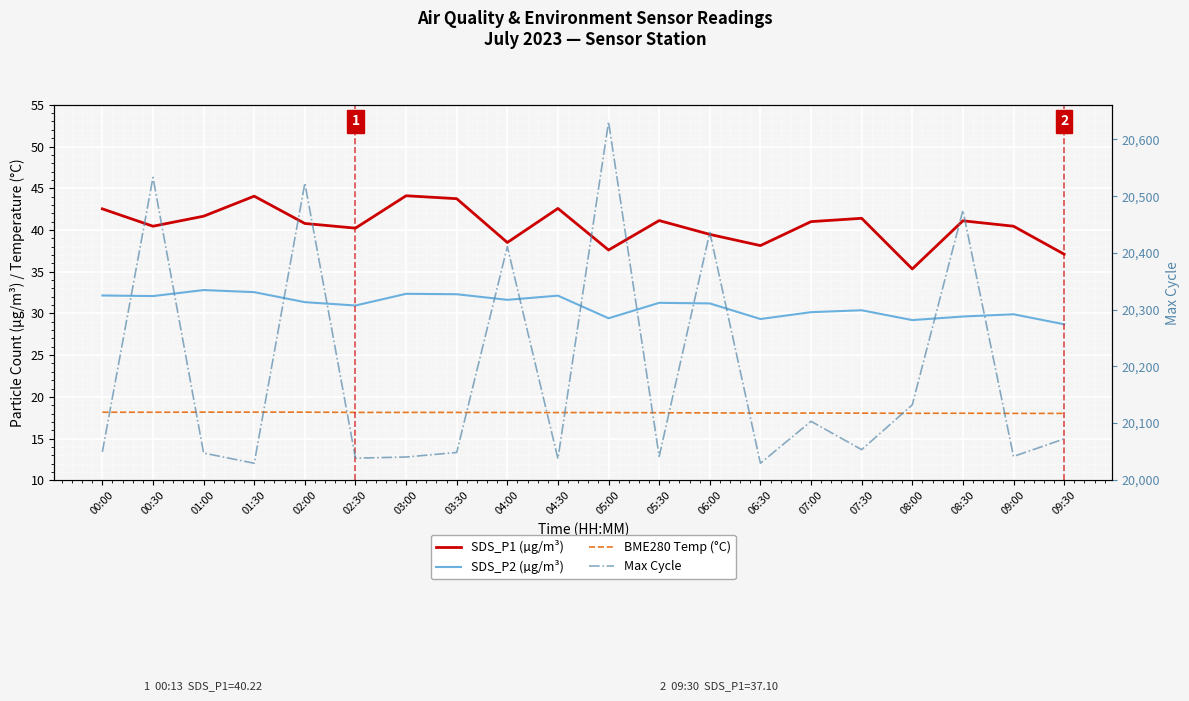

True or false: SDS_P1 (µg/m³) and BME280 Temp (°C) cross at least once.

False